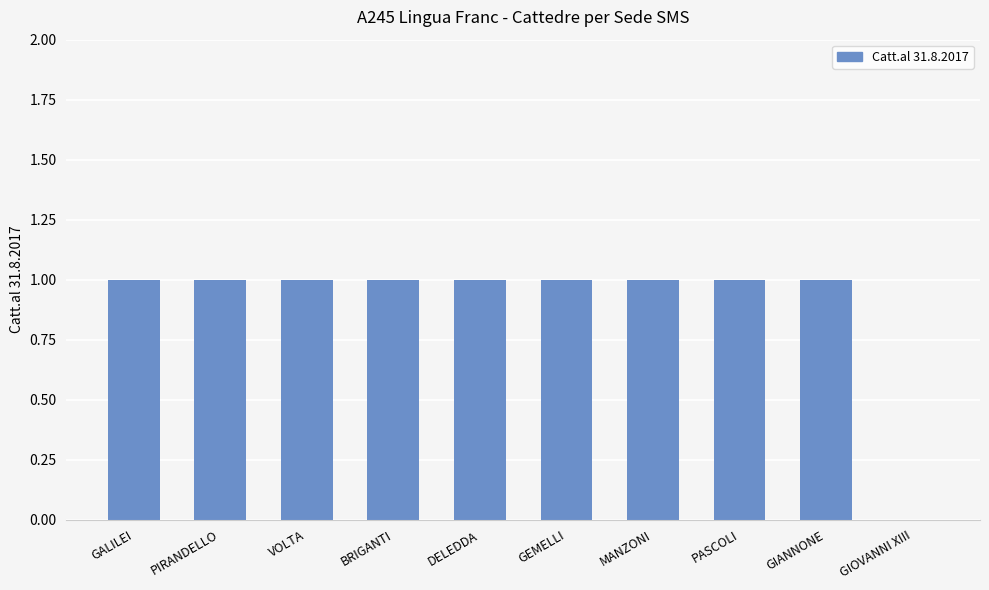

What is the greatest value displayed?

1